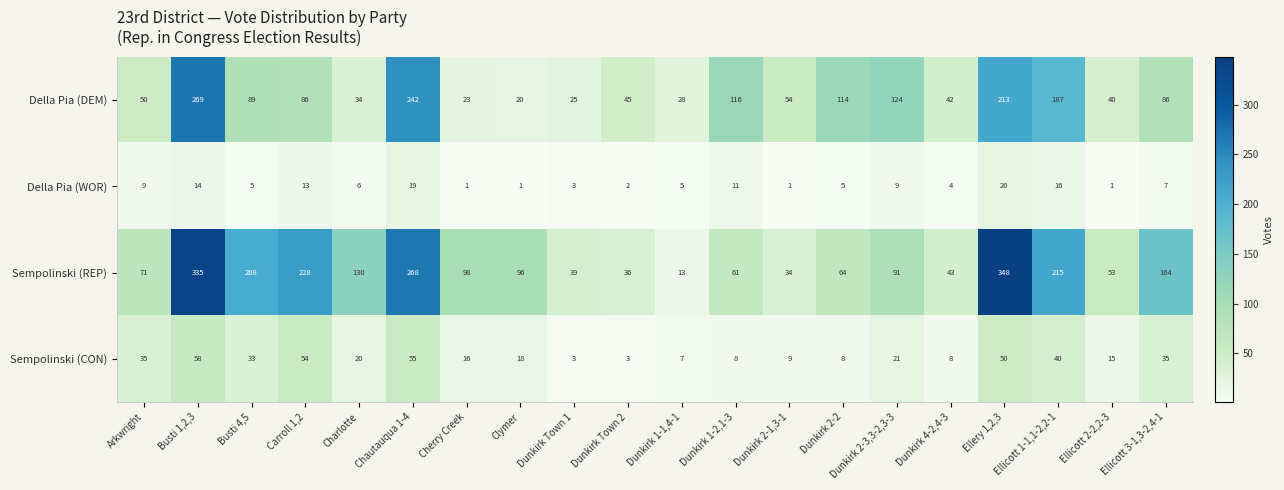

At Dunkirk 4-2,4-3, list the series in order from smallest to largest.

Della Pia (WOR), Sempolinski (CON), Della Pia (DEM), Sempolinski (REP)